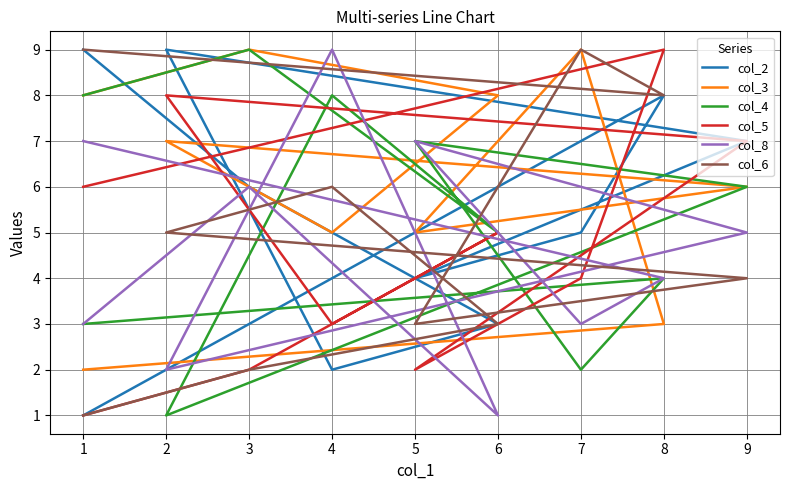

At which category does col_4 reach its first local peak?

3